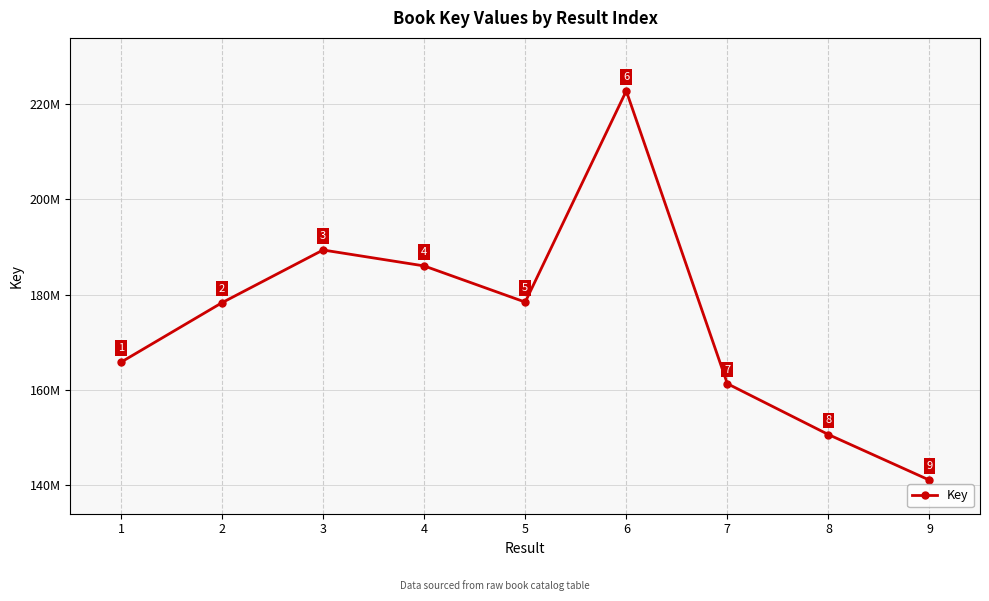

Which label corresponds to the smallest value in the chart?

9